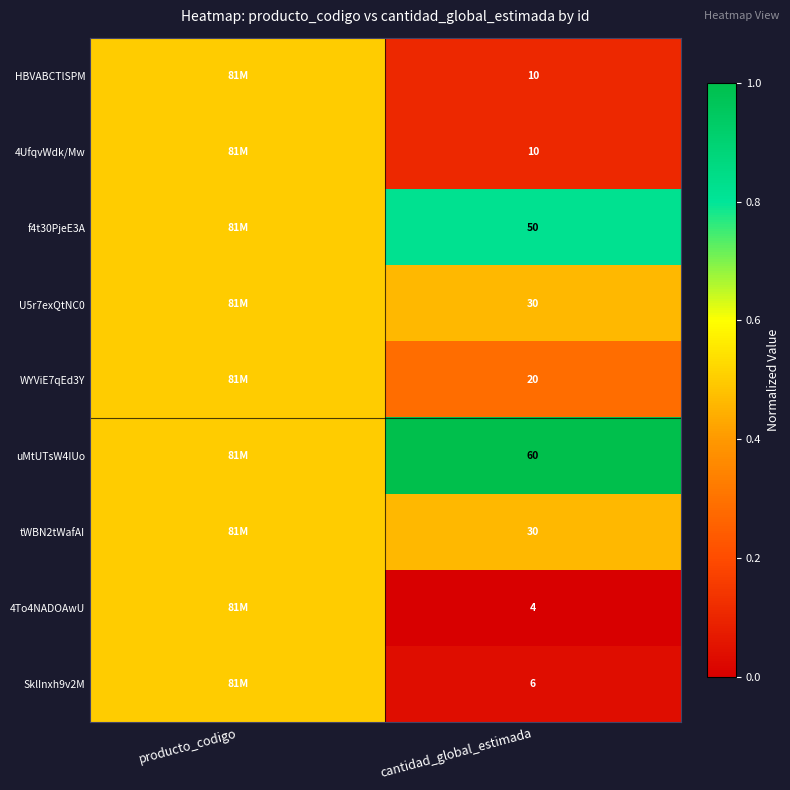

True or false: f4t30PjeE3A has a value of 85.9 at cantidad_global_estimada.

False